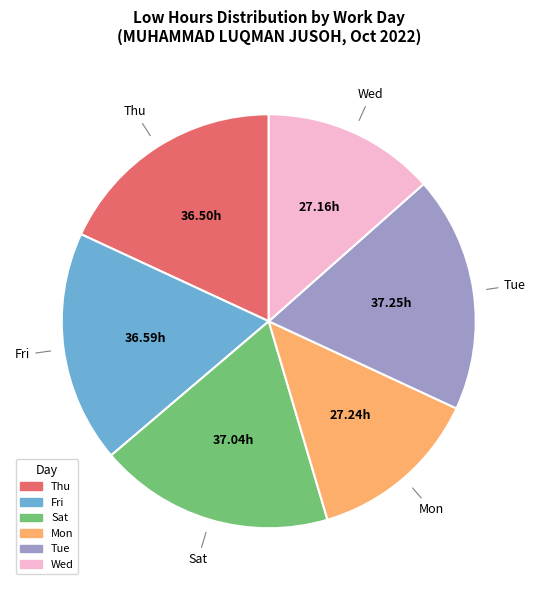

Is there a majority slice in this chart?

No